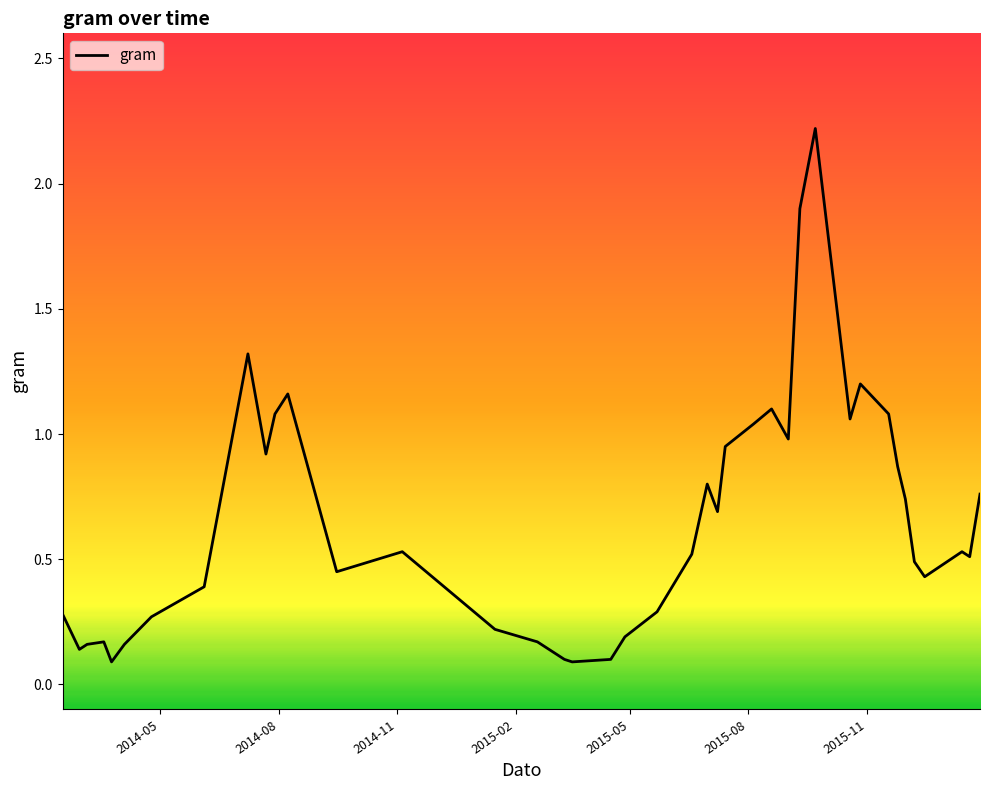

What is the maximum value shown in the chart?

2.2